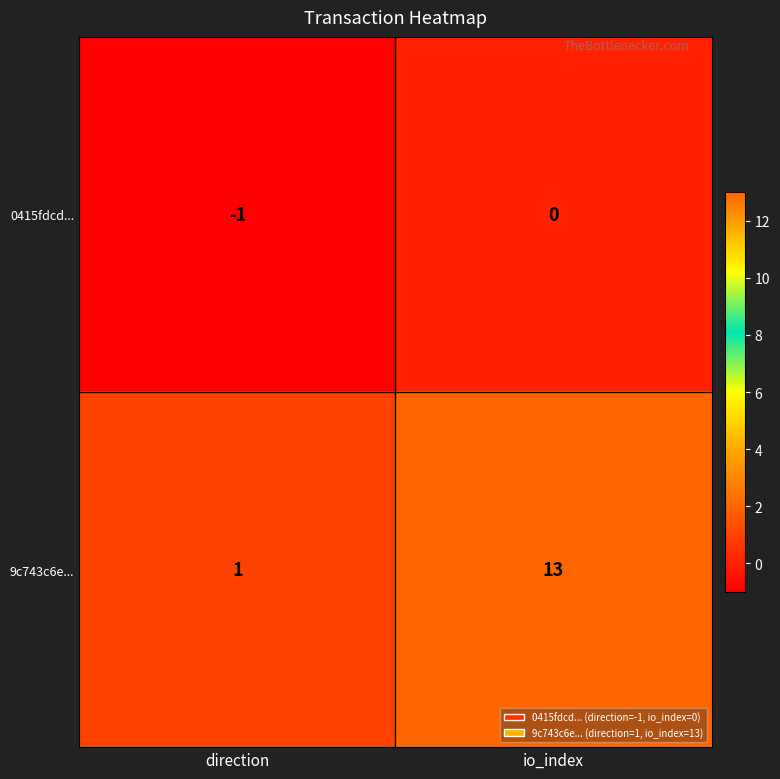

Which series has the widest spread of values?

9c743c6e...